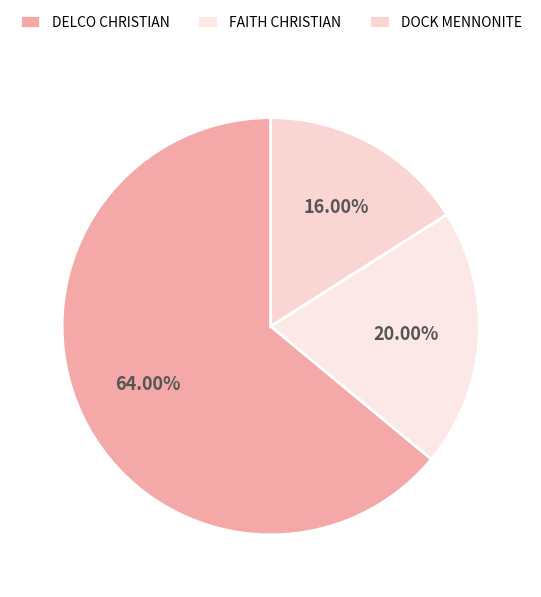

What is the majority slice?

DELCO CHRISTIAN